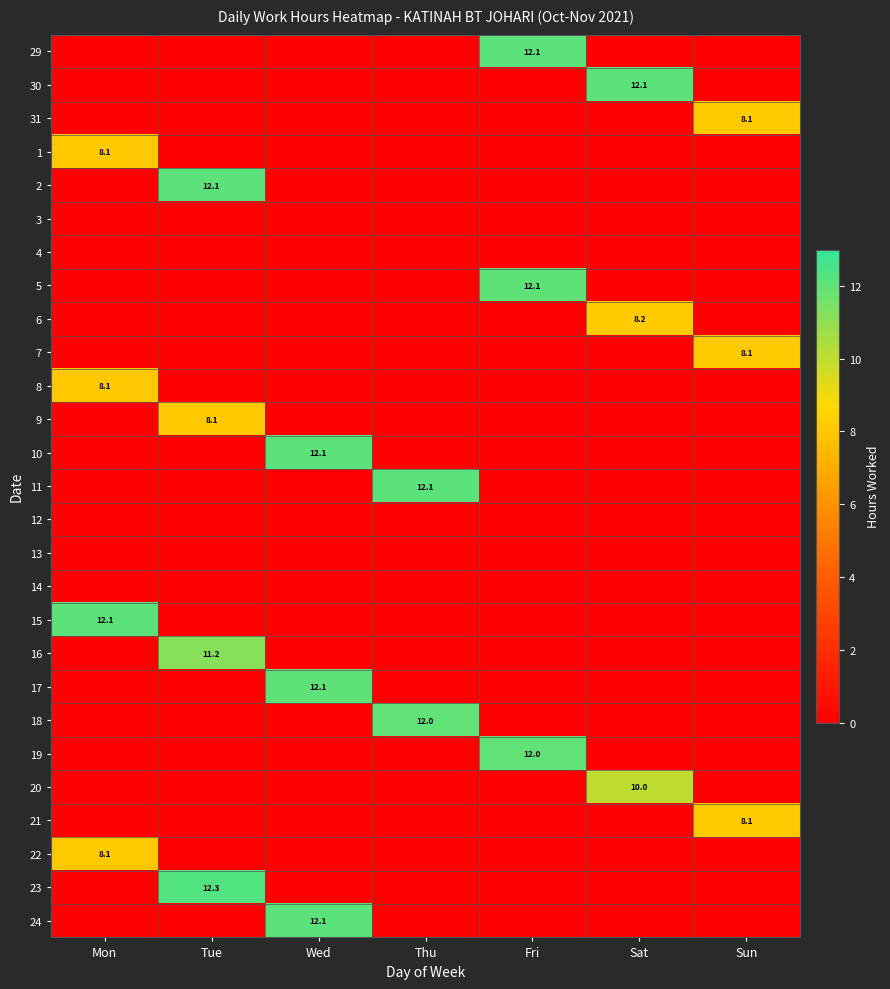

Where is 11 nearest to the value 6?

Mon